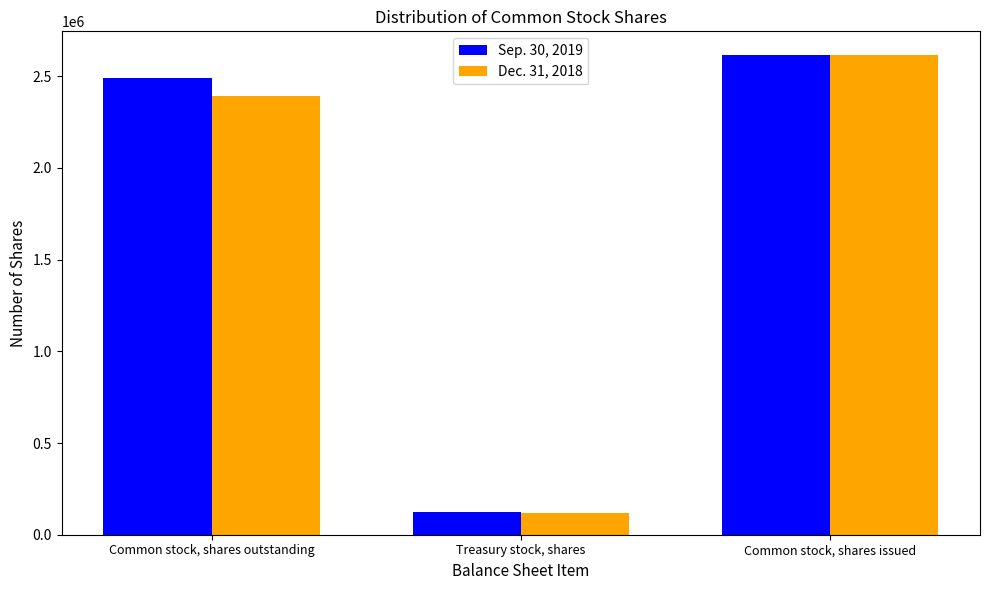

True or false: Sep. 30, 2019 has a value of 4048129 at Common stock, shares outstanding.

False